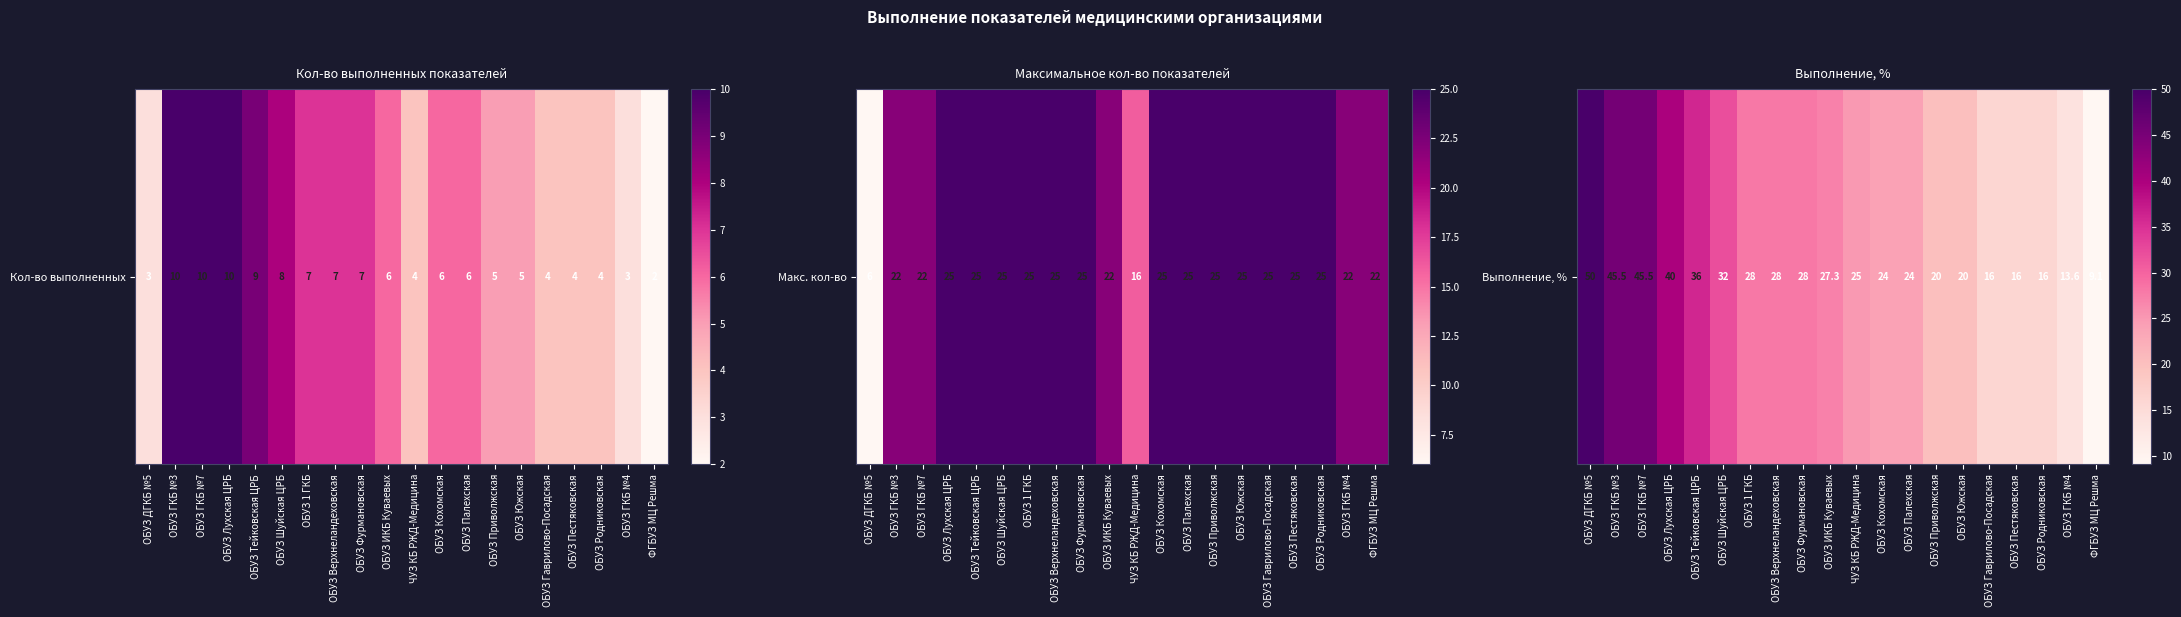

Reading left to right, list all the values displayed in this chart.

ОБУЗ ДГКБ №5=50.0	ОБУЗ ГКБ №3=45.5	ОБУЗ ГКБ №7=45.5	ОБУЗ Лухская ЦРБ=40.0	ОБУЗ Тейковская ЦРБ=36.0	ОБУЗ Шуйская ЦРБ=32.0	ОБУЗ 1 ГКБ=28.0	ОБУЗ Верхнеландеховская=28.0	ОБУЗ Фурмановская=28.0	ОБУЗ ИКБ Куваевых=27.3	ЧУЗ КБ РЖД-Медицина=25.0	ОБУЗ Кохомская=24.0	ОБУЗ Палехская=24.0	ОБУЗ Приволжская=20.0	ОБУЗ Южская=20.0	ОБУЗ Гаврилово-Посадская=16.0	ОБУЗ Пестяковская=16.0	ОБУЗ Родниковская=16.0	ОБУЗ ГКБ №4=13.6	ФГБУЗ МЦ Решма=9.1